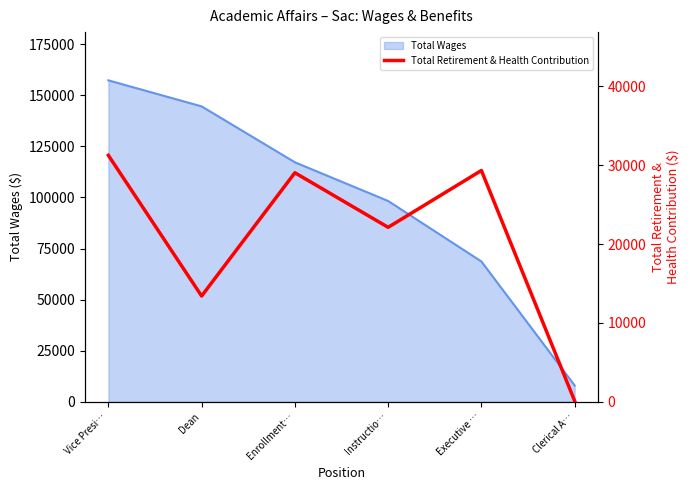

List the labels in order of Total Wages value, smallest first.

Clerical A…, Executive …, Instructio…, Enrollment…, Dean, Vice Presi…